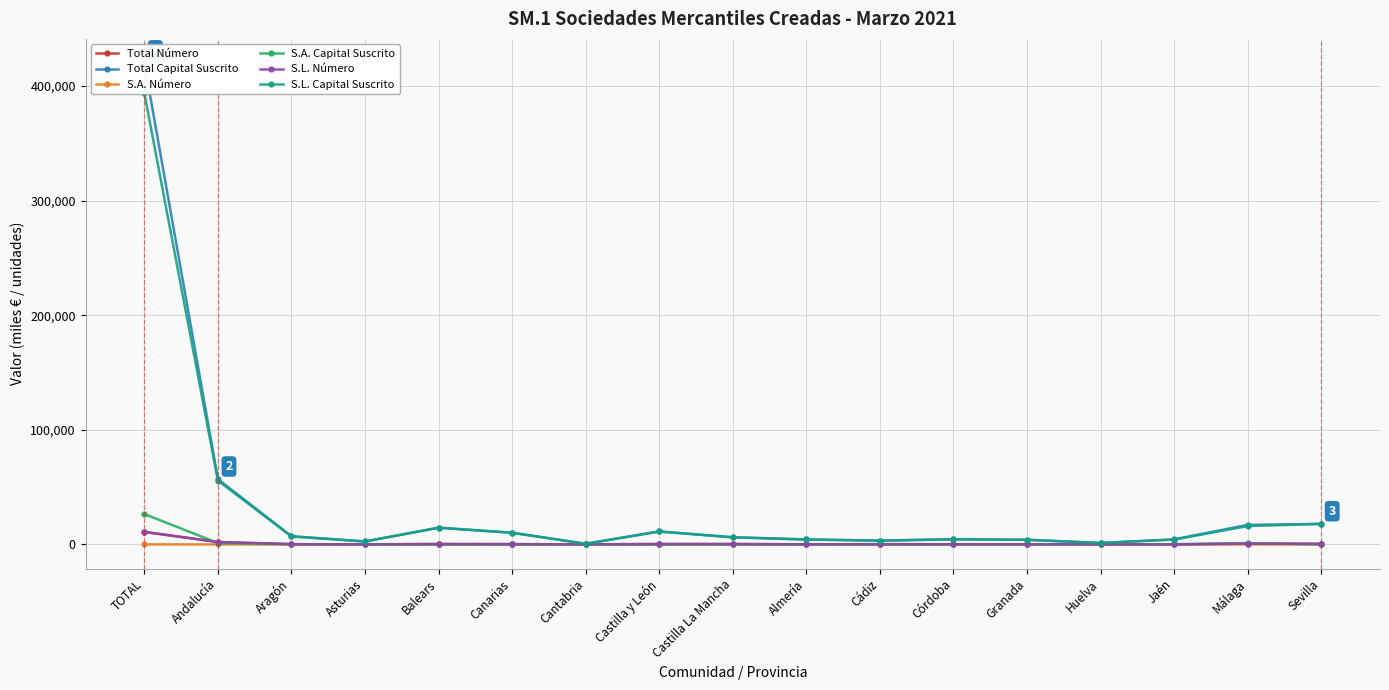

What is the lowest value of the Total Capital Suscrito series?

592